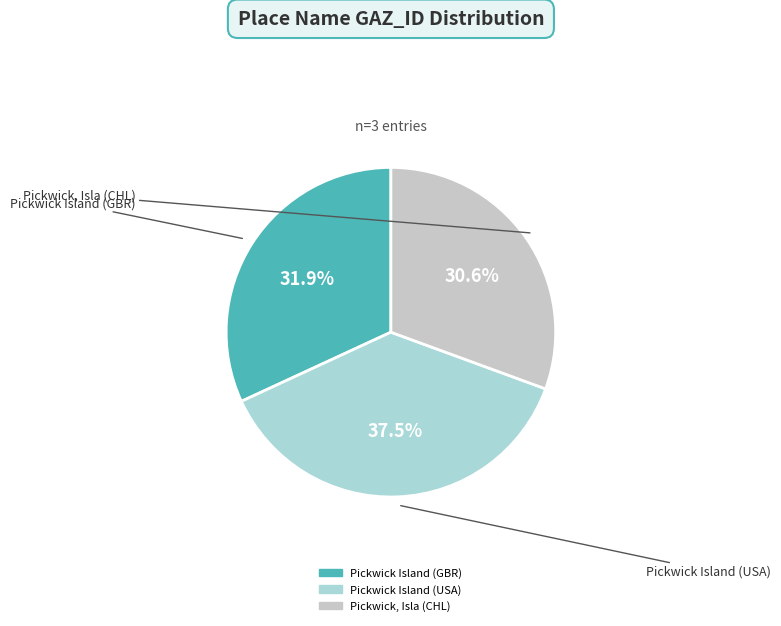

Count the number of slices in the pie.

3